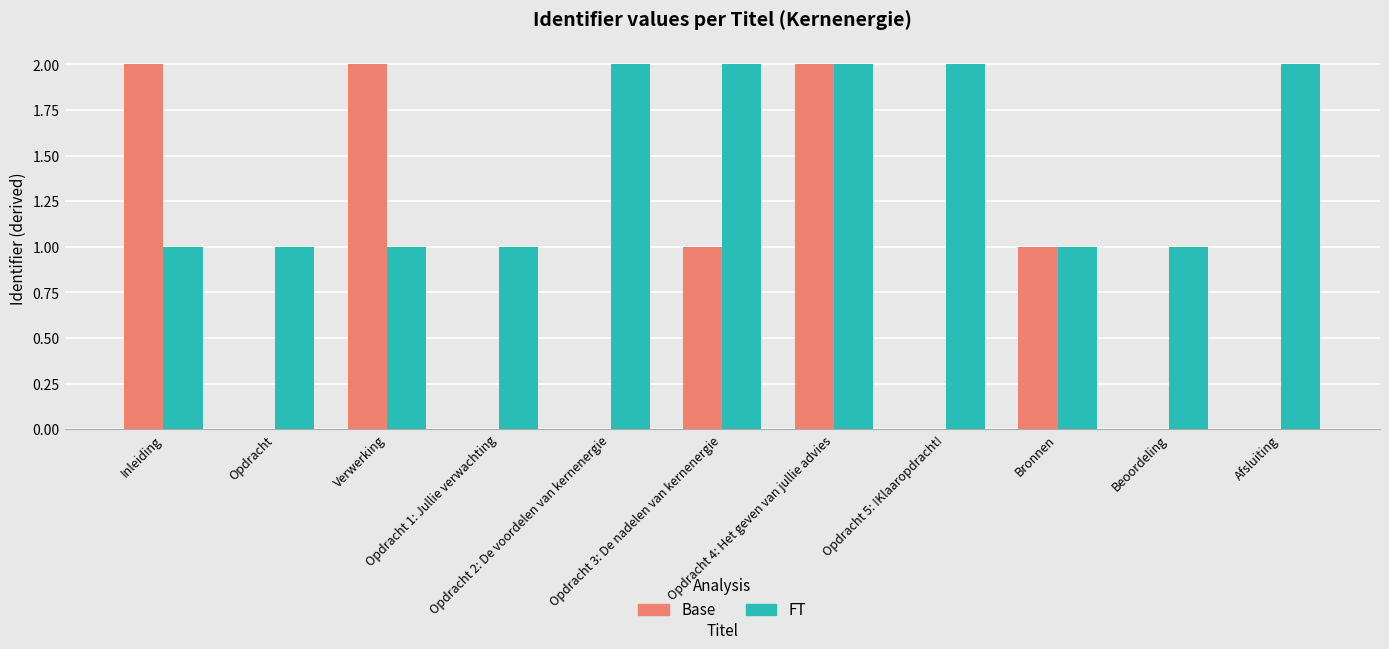

The value of FT at Beoordeling is 1. True or false?

True